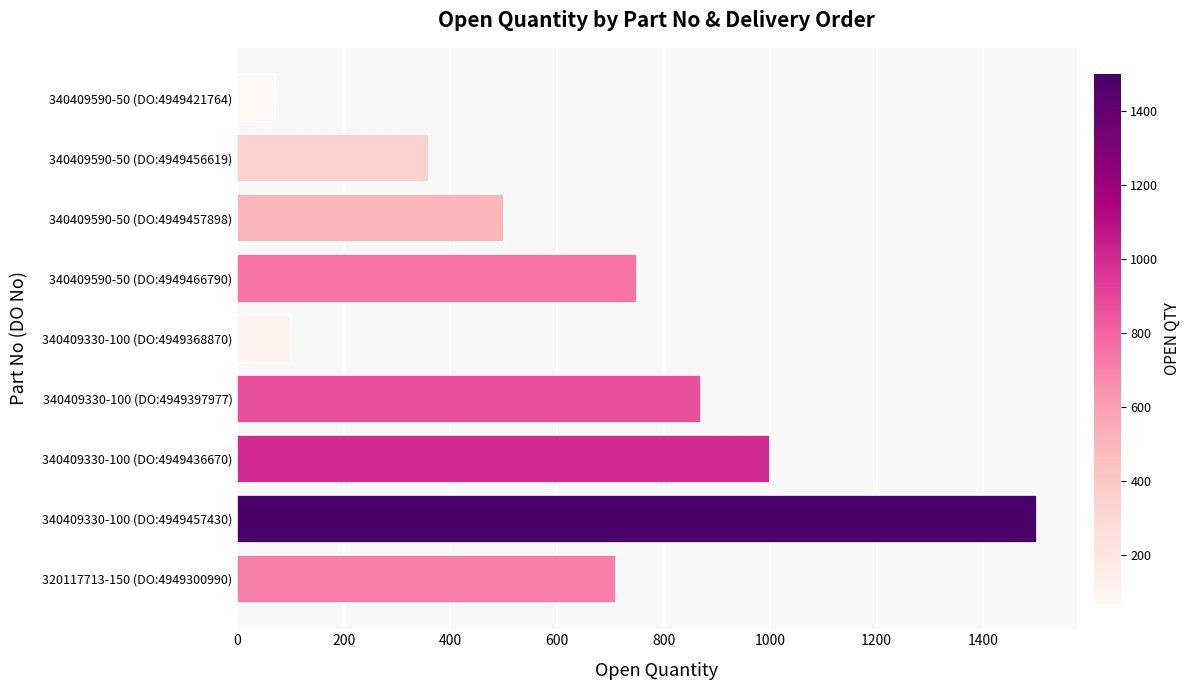

The value at 340409590-50 (DO:4949456619) is 360. True or false?

True